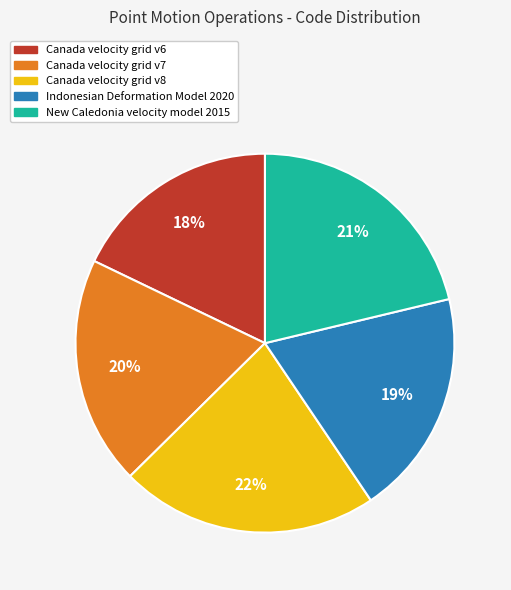

Count the number of slices in the pie.

5